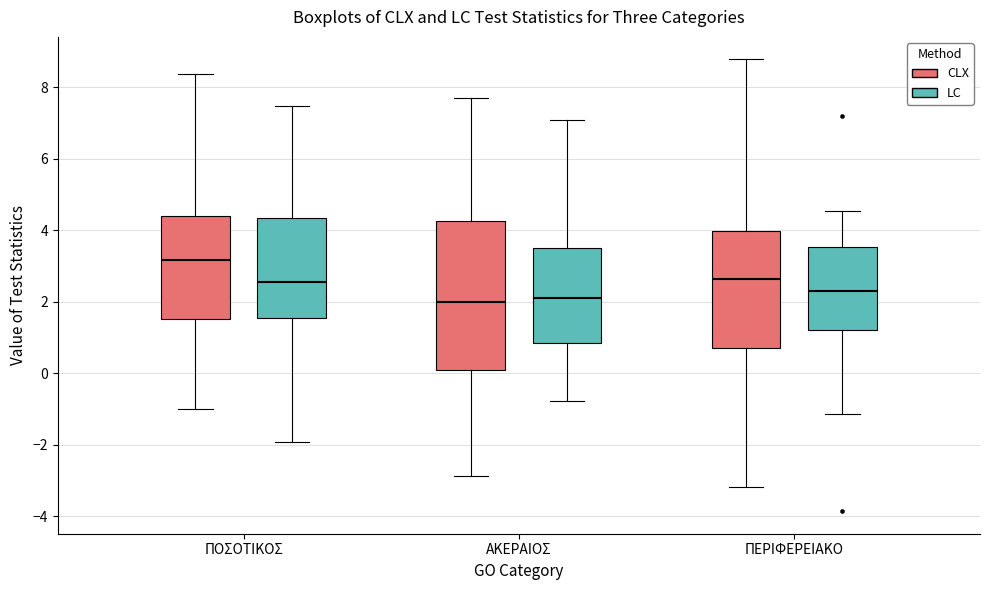

Reading left to right, read every box against the y-axis: the position of its median line, the range the box covers, and the ends of its whiskers. The values are not printed on the chart, so give them approximately, as read against the axis.

ΠΟΣΟΤΙΚΟΣ (CLX): median 3.2, box 1.6 to 4.4, whiskers -1.0 to 8.4
ΠΟΣΟΤΙΚΟΣ (LC): median 2.6, box 1.6 to 4.4, whiskers -2.0 to 7.4
ΑΚΕΡΑΙΟΣ (CLX): median 2.0, box 0.0 to 4.2, whiskers -2.8 to 7.6
ΑΚΕΡΑΙΟΣ (LC): median 2.2, box 0.8 to 3.6, whiskers -0.8 to 7.0
ΠΕΡΙΦΕΡΕΙΑΚΟ (CLX): median 2.6, box 0.6 to 4.0, whiskers -3.2 to 8.8
ΠΕΡΙΦΕΡΕΙΑΚΟ (LC): median 2.2, box 1.2 to 3.6, whiskers -1.2 to 4.6